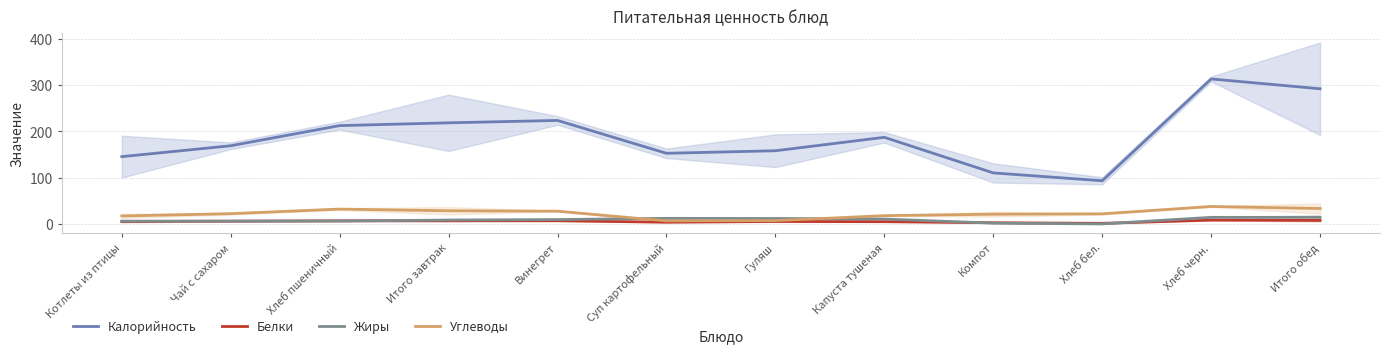

At which category is the sum across all series the highest?

Хлеб черн.